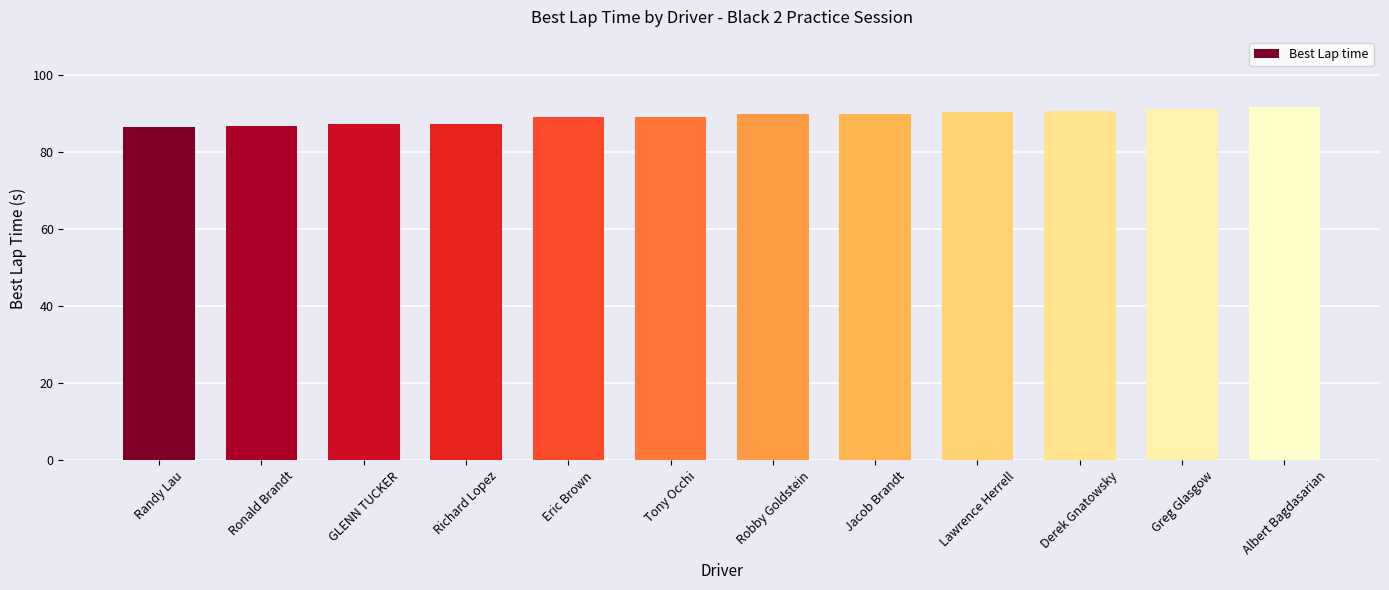

What is the label of the 1st bar from the right?

Albert Bagdasarian